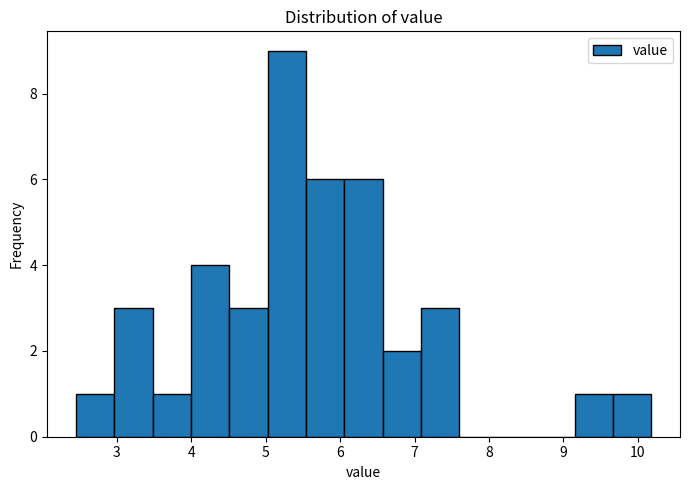

Reading left to right, list every bar in this chart as the range it spans on the x-axis followed by its height. Neither the bar edges nor the heights are printed on the chart, so give them approximately, as read against the axes.

2.5 to 3.0: 1
3.0 to 3.5: 3
3.5 to 4.0: 1
4.0 to 4.5: 4
4.5 to 5.0: 3
5.0 to 5.5: 9
5.5 to 6.1: 6
6.1 to 6.6: 6
6.6 to 7.1: 2
7.1 to 7.6: 3
7.6 to 8.1: 0
8.1 to 8.6: 0
8.6 to 9.1: 0
9.1 to 9.7: 1
9.7 to 10.2: 1